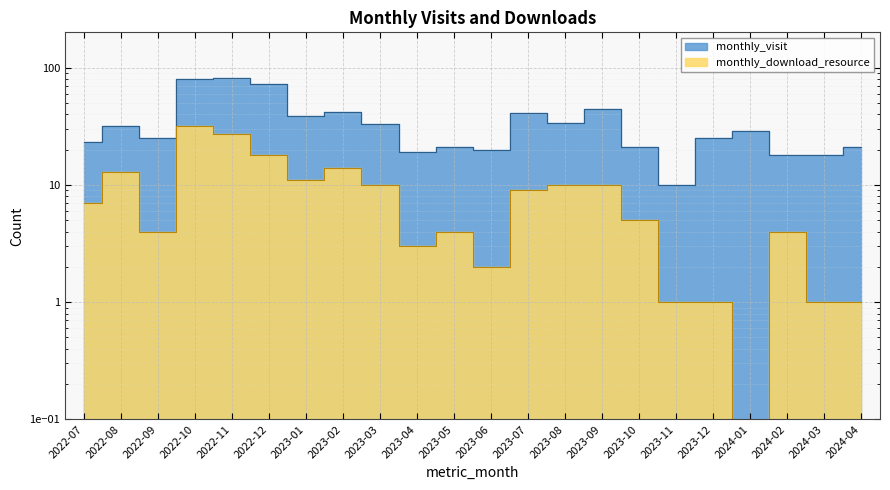

Reading right to left, extract all data points from this chart.

1	1	4	0	1	1	5	10	10	9	2	4	3	10	14	11	18	27	32	4	13	7